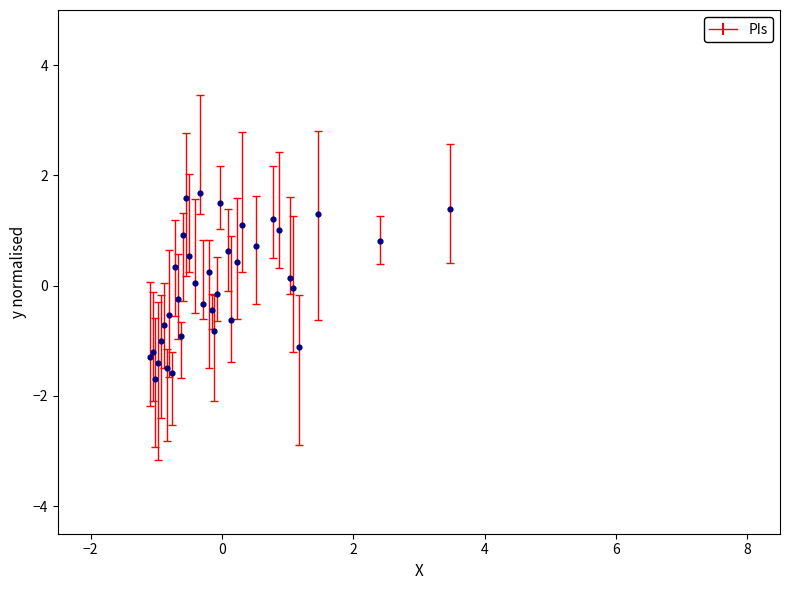

What is the range of Y values (max minus min)?

3.4